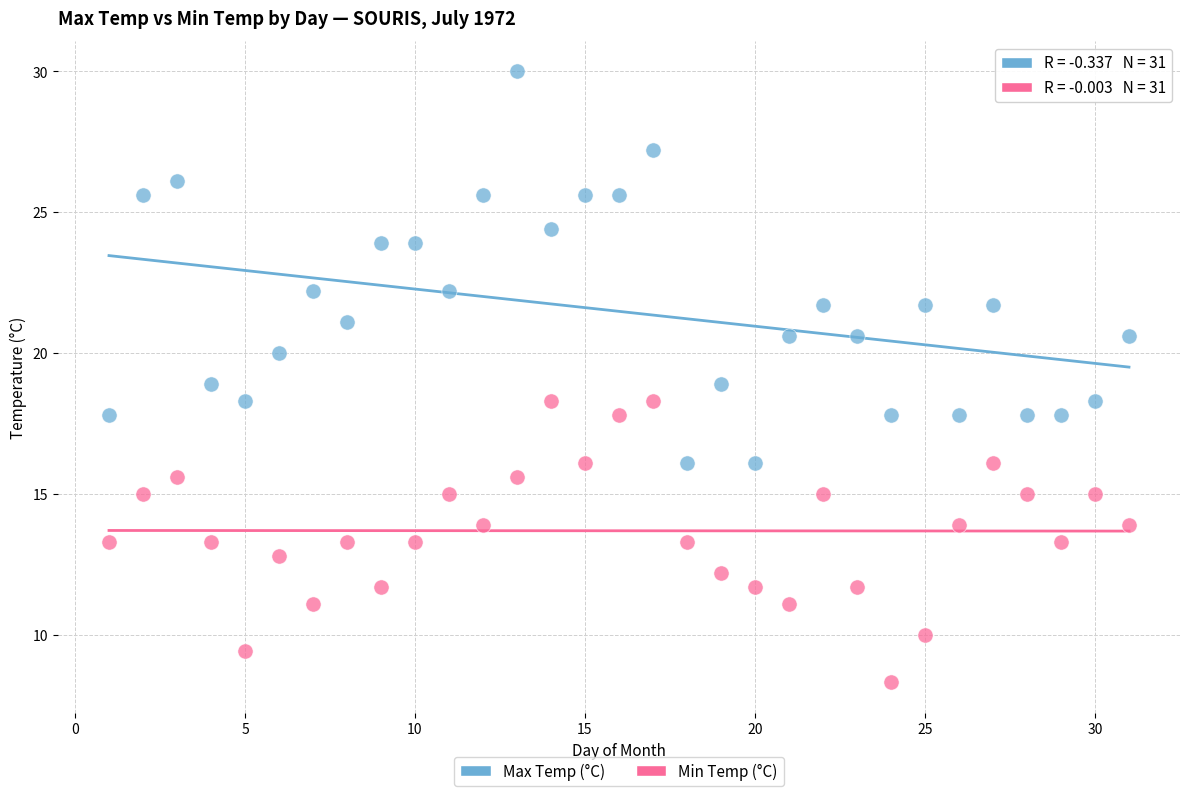

What are all the series names shown in the legend?

Max Temp (°C), Min Temp (°C)